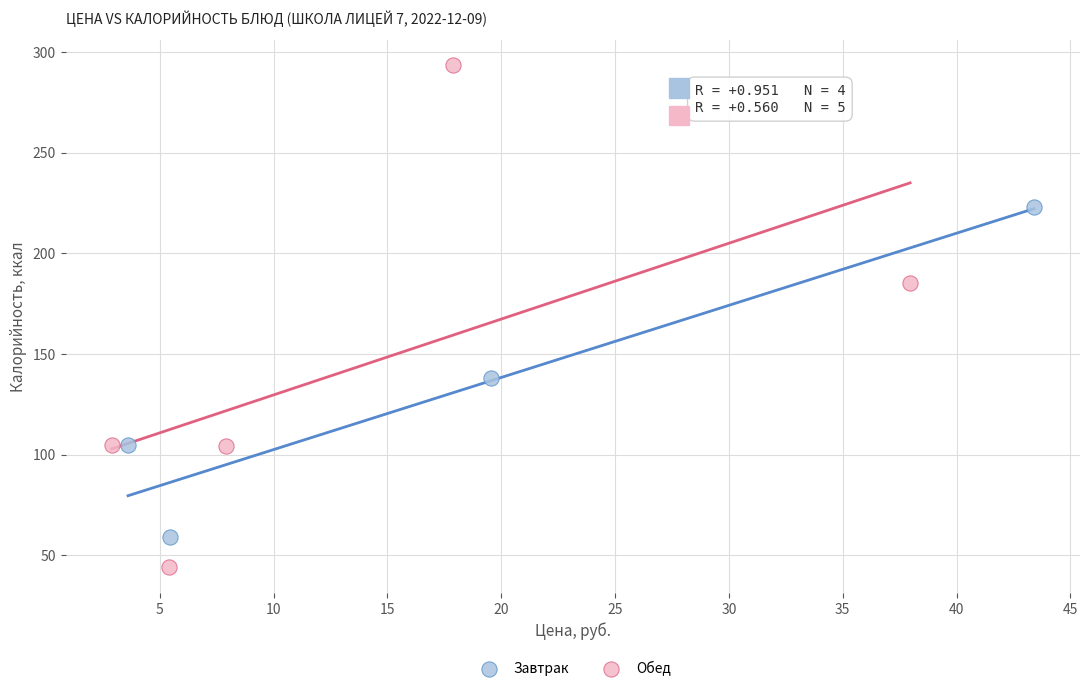

Which series contains the highest Y value?

Обед